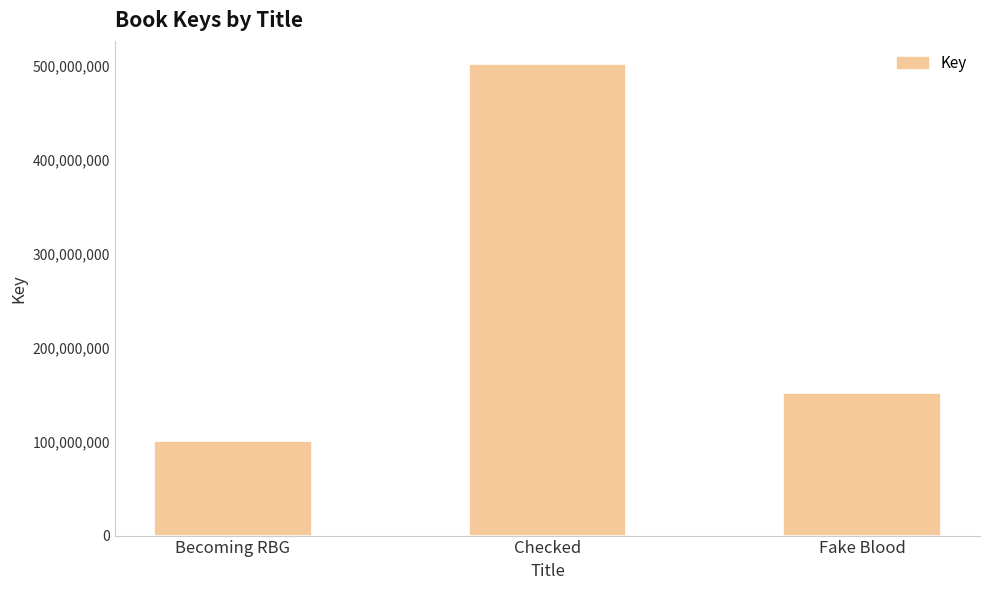

What is the sum of the values at Checked and Becoming RBG?

602387563